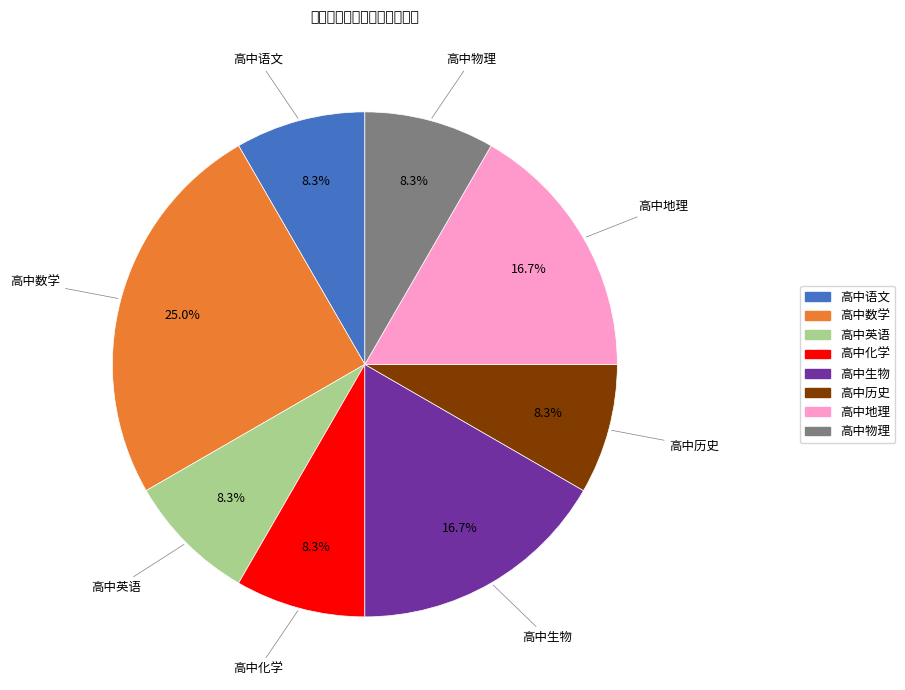

How much of the chart is everything except 高中化学?

91.7%